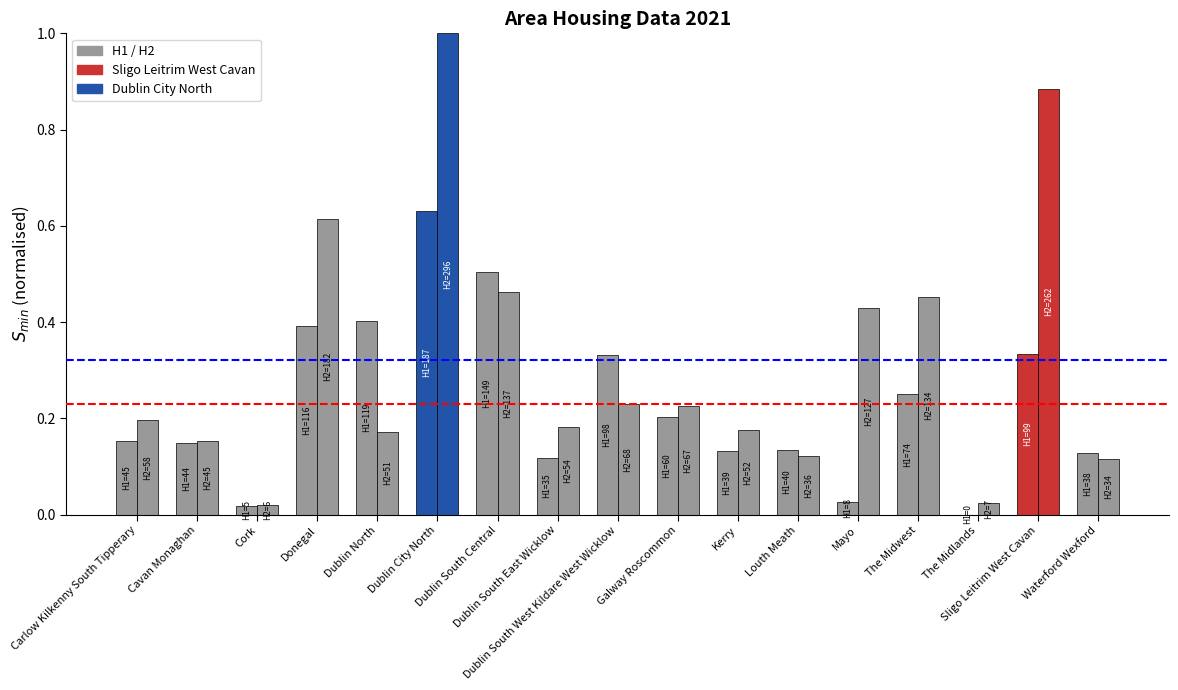

True or false: H2 has a value of 0.2 at Galway Roscommon.

True